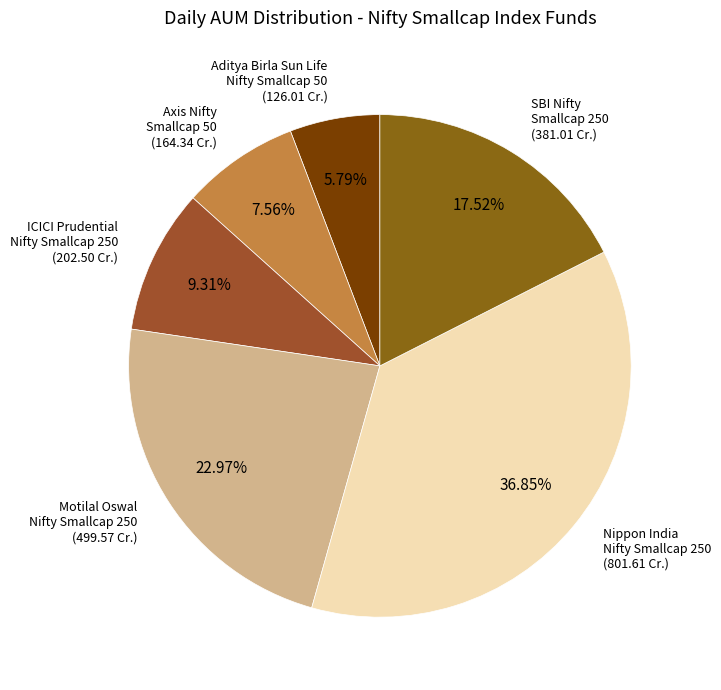

To the nearest percent, what is the average slice percentage?

17%